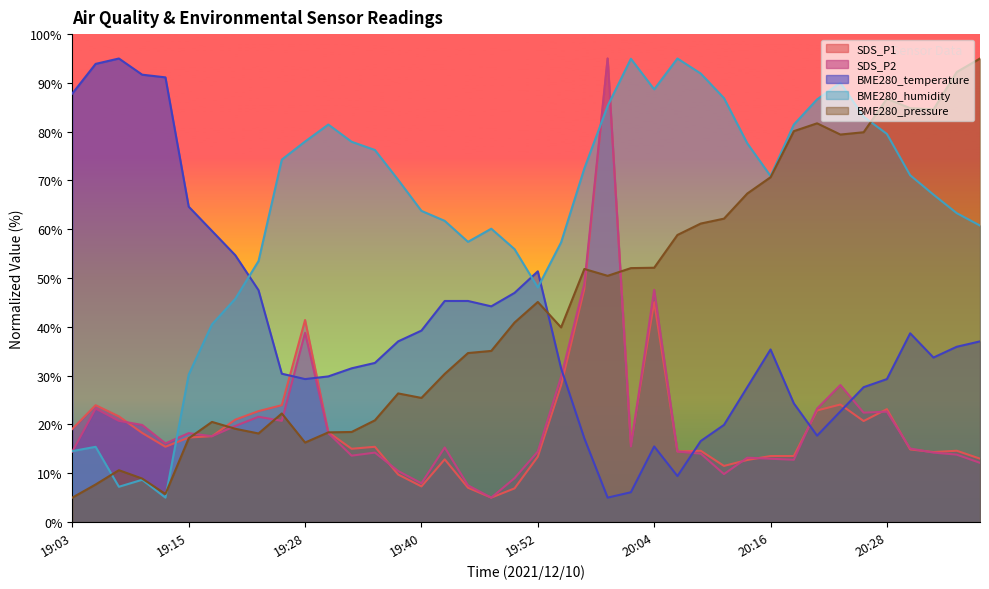

Reading left to right, list all the values displayed in this chart.

SDS_P1: 19:03=19.1	19:06=23.9	19:08=21.6	19:10=18.3	19:13=15.4	19:15=17.3	19:18=17.6	19:20=21.0	19:23=22.7	19:25=23.9	19:28=41.4	19:30=18.4	19:32=15.0	19:35=15.4	19:37=9.7	19:40=7.3	19:42=12.8	19:45=7.0	19:47=5.0	19:49=6.9	19:52=13.4	19:54=28.0	19:57=47.8	19:59=95.0	20:01=16.1	20:04=45.1	20:06=14.5	20:09=14.6	20:11=11.5	20:14=12.7	20:16=13.5	20:18=13.5	20:23=22.9	20:23=24.1	20:26=20.7	20:28=23.1	20:31=14.9	20:33=14.3	20:36=14.6	20:38=13.0
SDS_P2: 19:03=14.4	19:06=23.3	19:08=20.7	19:10=19.9	19:13=16.1	19:15=18.2	19:18=17.6	19:20=19.7	19:23=21.6	19:25=20.7	19:28=38.8	19:30=18.2	19:32=13.6	19:35=14.2	19:37=10.5	19:40=7.9	19:42=15.3	19:45=7.5	19:47=5.0	19:49=9.0	19:52=14.4	19:54=29.8	19:57=48.8	19:59=95.0	20:01=15.5	20:04=47.6	20:06=14.4	20:09=14.0	20:11=9.8	20:14=13.2	20:16=13.0	20:18=12.8	20:23=23.3	20:23=28.1	20:26=22.4	20:28=22.6	20:31=15.1	20:33=14.2	20:36=13.8	20:38=12.1
BME280_temperature: 19:03=87.8	19:06=93.9	19:08=95.0	19:10=91.7	19:13=91.1	19:15=64.6	19:18=59.7	19:20=54.7	19:23=47.5	19:25=30.4	19:28=29.3	19:30=29.8	19:32=31.5	19:35=32.6	19:37=37.0	19:40=39.2	19:42=45.3	19:45=45.3	19:47=44.2	19:49=47.0	19:52=51.4	19:54=31.5	19:57=17.1	19:59=5.0	20:01=6.1	20:04=15.5	20:06=9.4	20:09=16.6	20:11=19.9	20:14=27.6	20:16=35.4	20:18=24.3	20:23=17.7	20:23=22.7	20:26=27.6	20:28=29.3	20:31=38.7	20:33=33.7	20:36=35.9	20:38=37.0
BME280_humidity: 19:03=14.5	19:06=15.4	19:08=7.2	19:10=8.7	19:13=5.0	19:15=30.2	19:18=40.5	19:20=45.7	19:23=53.5	19:25=74.3	19:28=78.0	19:30=81.5	19:32=77.9	19:35=76.3	19:37=70.1	19:40=63.8	19:42=61.7	19:45=57.4	19:47=60.1	19:49=55.9	19:52=48.1	19:54=57.3	19:57=72.5	19:59=85.3	20:01=94.9	20:04=88.7	20:06=95.0	20:09=91.9	20:11=86.9	20:14=77.6	20:16=70.9	20:18=81.5	20:23=86.6	20:23=90.0	20:26=83.1	20:28=79.5	20:31=71.1	20:33=67.1	20:36=63.3	20:38=60.8
BME280_pressure: 19:03=5.0	19:06=7.7	19:08=10.6	19:10=8.9	19:13=5.8	19:15=17.2	19:18=20.5	19:20=19.1	19:23=18.1	19:25=22.2	19:28=16.3	19:30=18.4	19:32=18.5	19:35=20.8	19:37=26.4	19:40=25.4	19:42=30.4	19:45=34.6	19:47=35.1	19:49=40.9	19:52=45.1	19:54=39.9	19:57=51.9	19:59=50.5	20:01=52.0	20:04=52.1	20:06=58.8	20:09=61.2	20:11=62.2	20:14=67.3	20:16=70.7	20:18=80.1	20:23=81.7	20:23=79.4	20:26=79.9	20:28=86.8	20:31=84.8	20:33=84.6	20:36=92.2	20:38=95.0